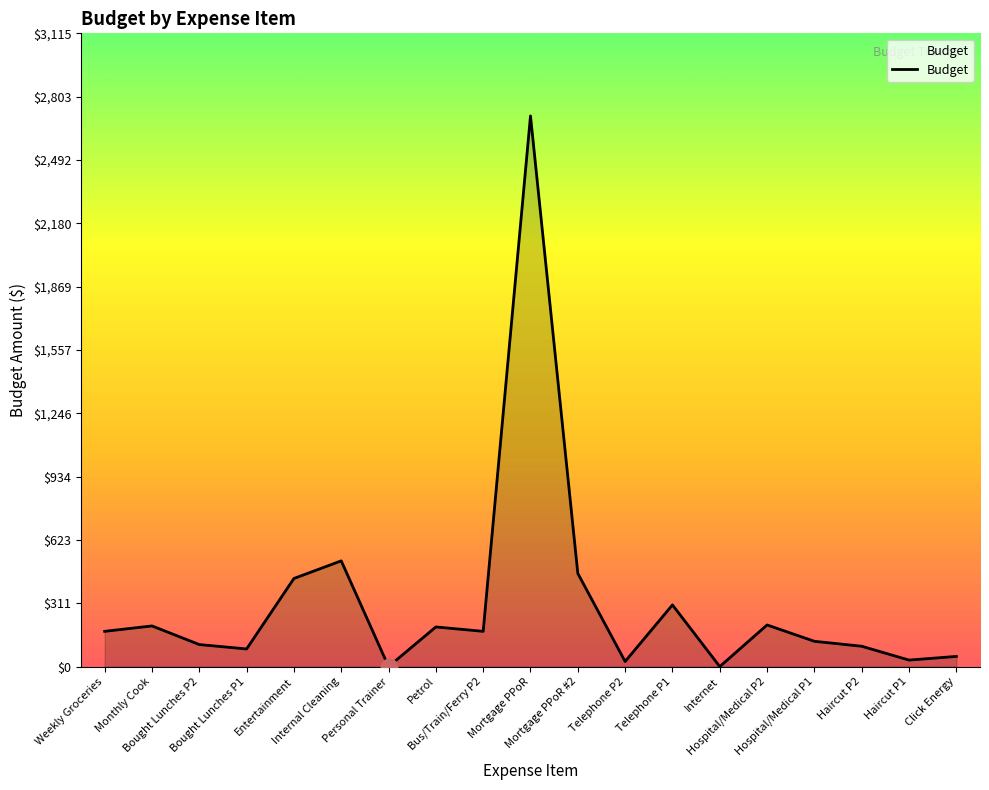

How many lines are shown in the chart?

1